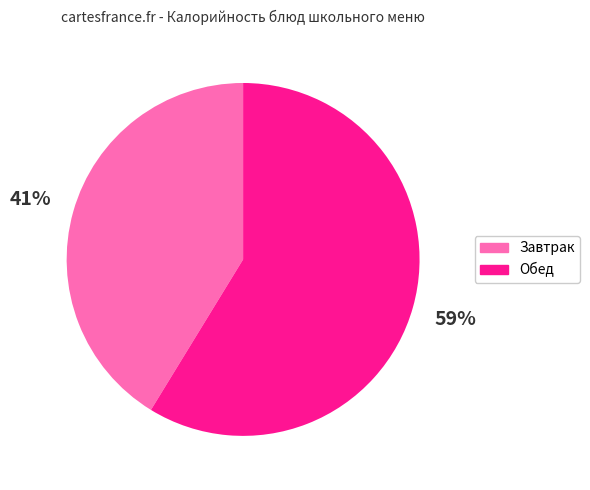

To the nearest percent, what is the average slice percentage?

50%